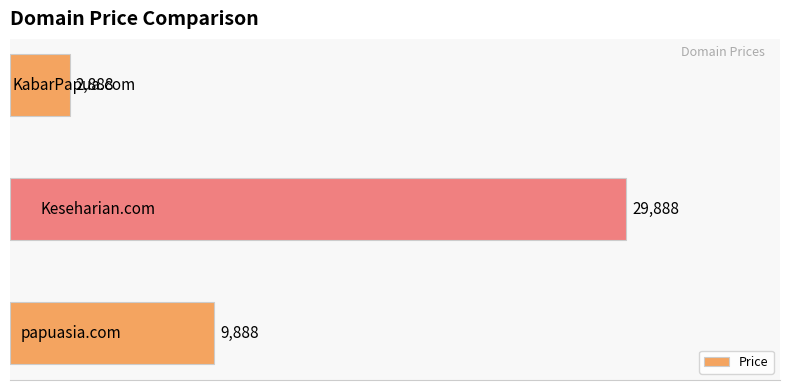

What is the greatest value displayed?

29888